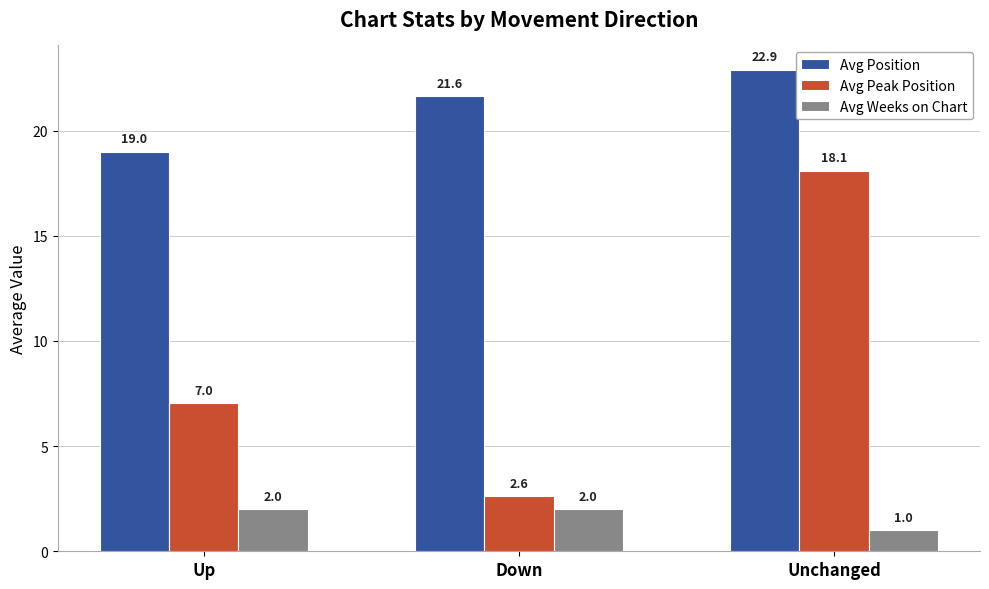

What are all the series names shown in the legend?

Avg Position, Avg Peak Position, Avg Weeks on Chart